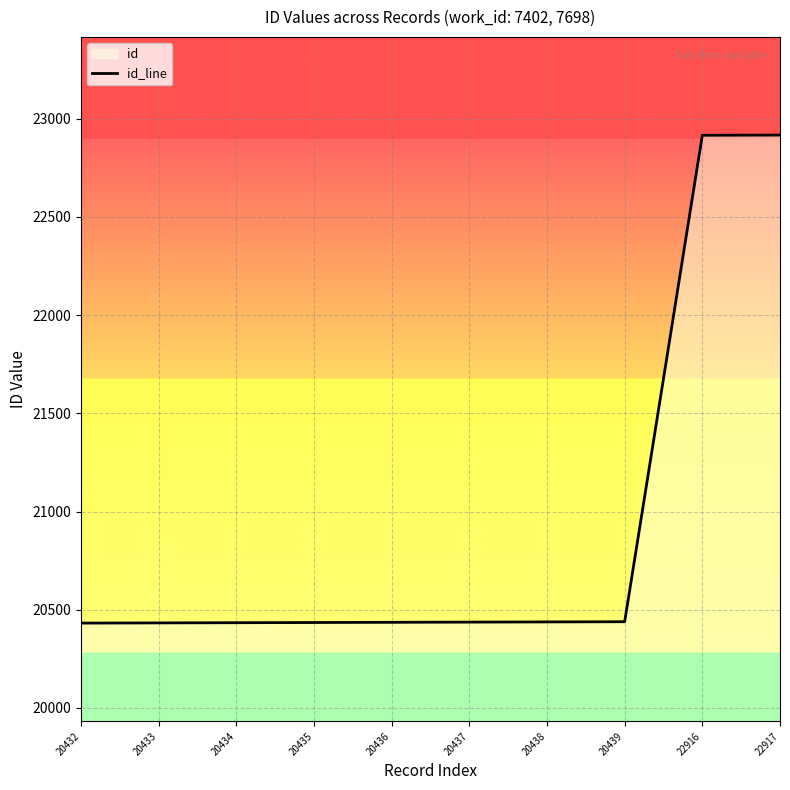

How many series are shown in this chart?

1